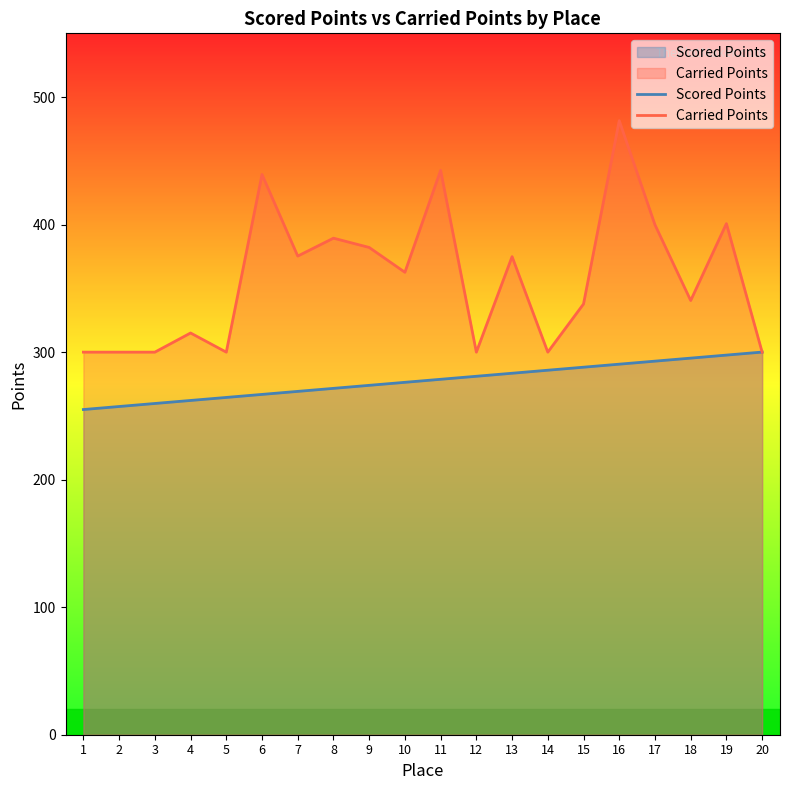

What is the total value across all series at 4?

577.1